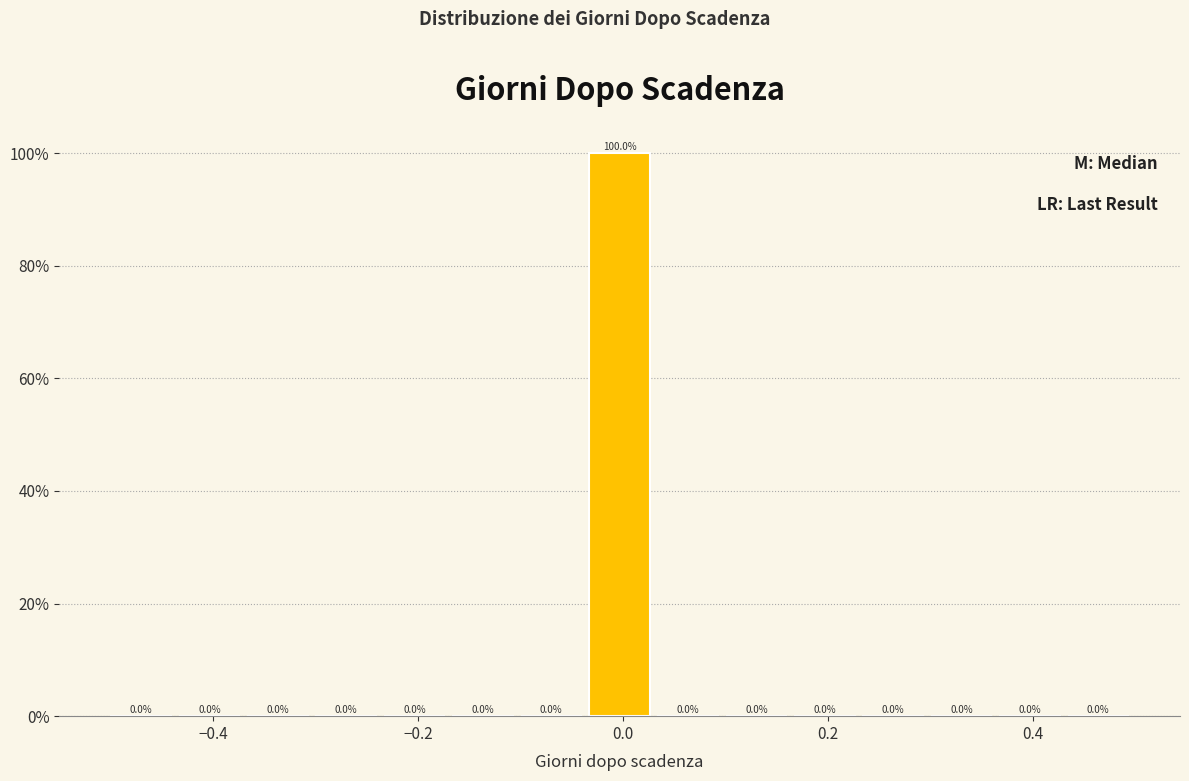

Around what value on the x-axis is the tallest bar? Give the approximate position of its centre, as read against the axis.

0.00